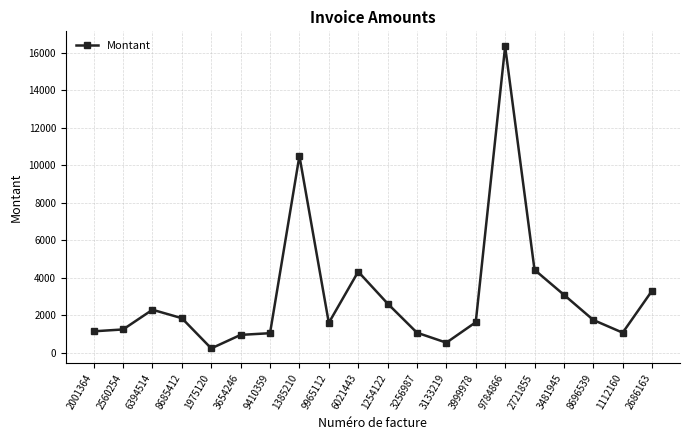

How many data points are above 1754?

10